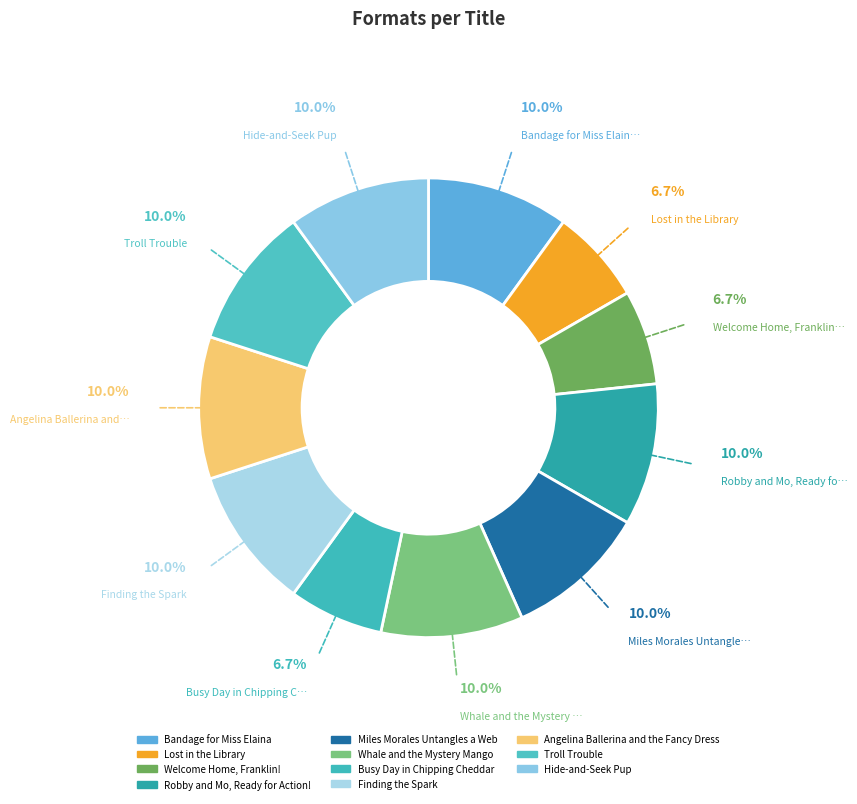

Count the number of slices in the pie.

11